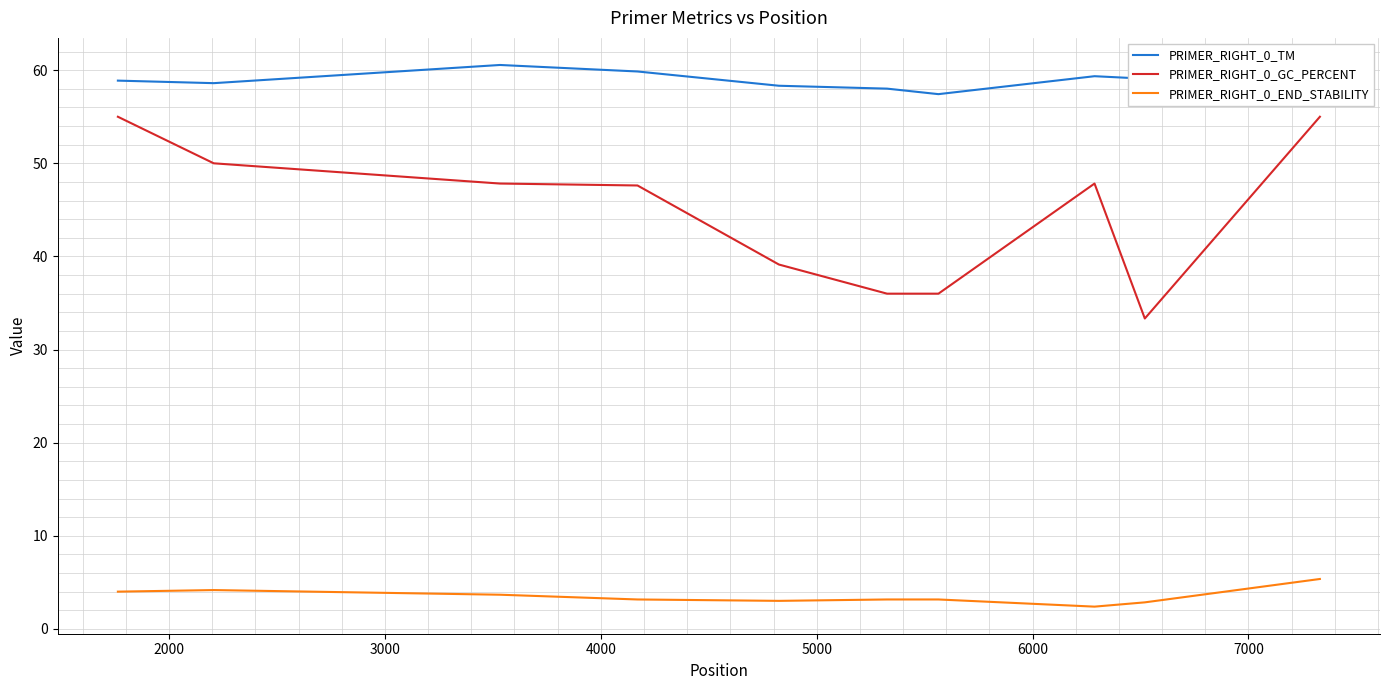

Which series has the widest spread of values?

PRIMER_RIGHT_0_GC_PERCENT